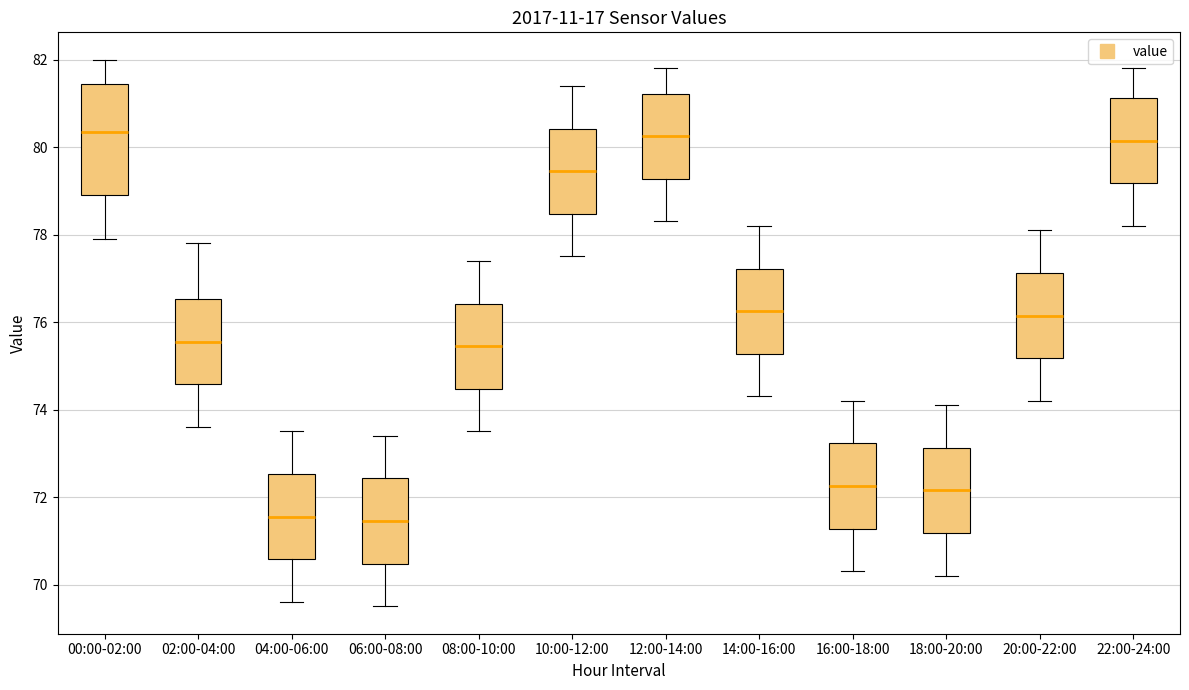

Where does the median line of the box for 20:00-22:00 sit on the y-axis? The values are not printed on the chart, so give them approximately, as read against the axis.

76.2